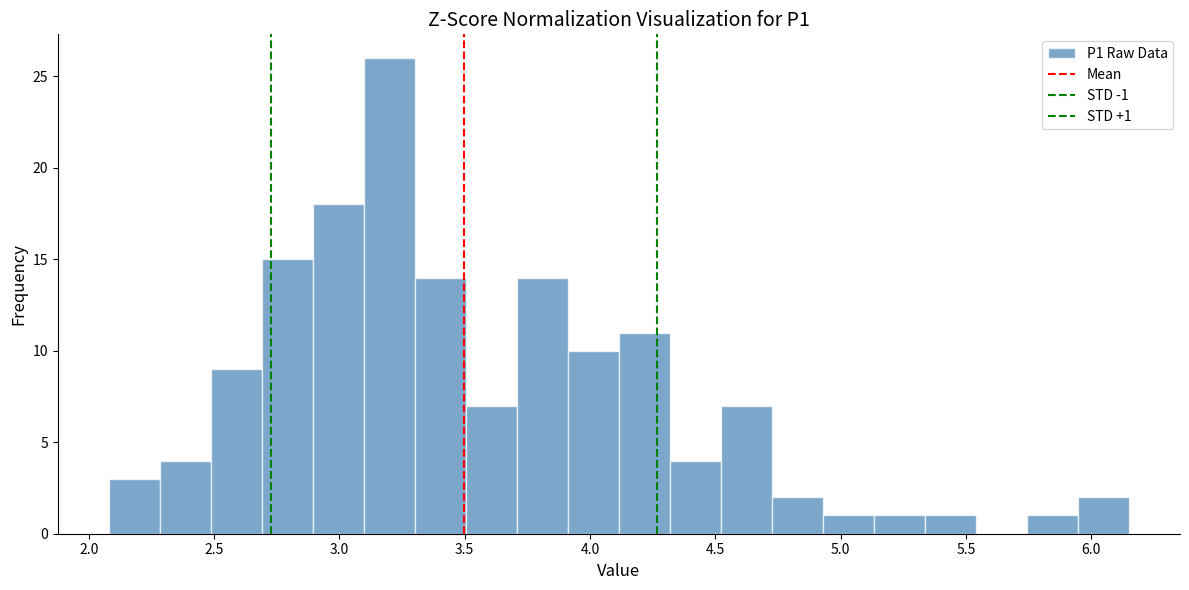

Which range on the x-axis has the tallest bar?

3.10 to 3.30